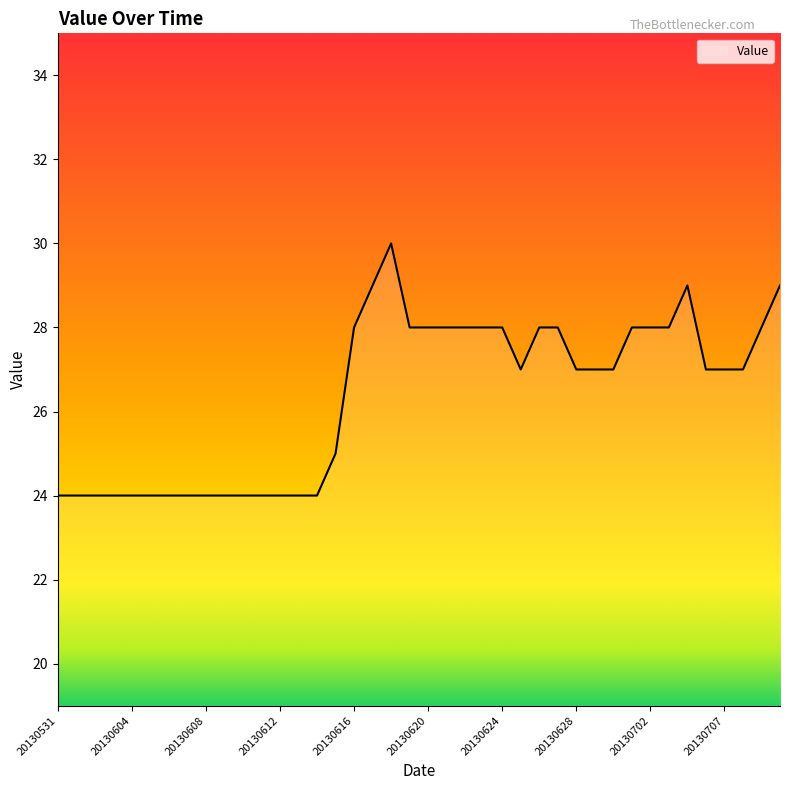

What is the difference between the maximum and minimum values?

6